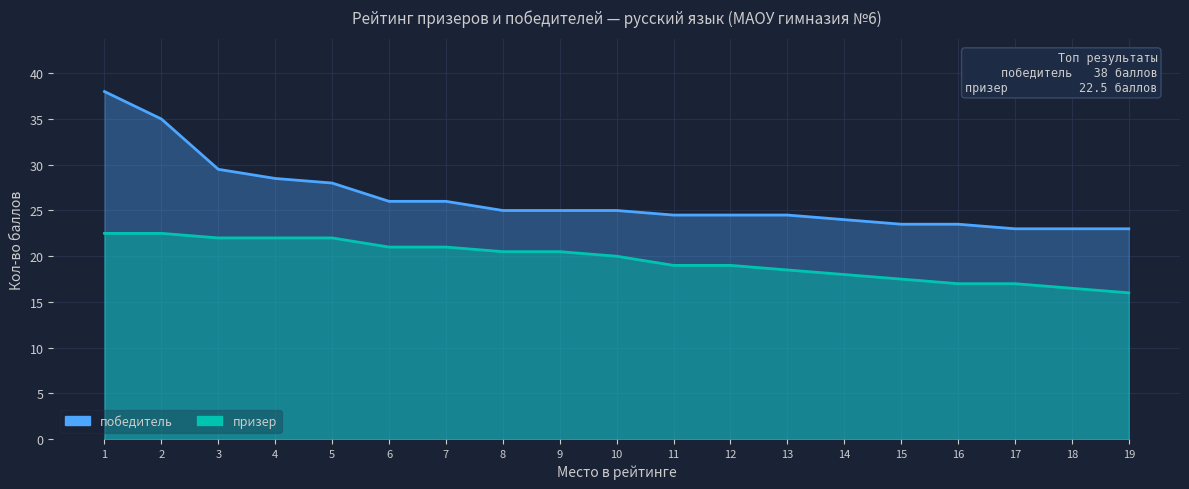

What is the difference between the maximum and minimum values in the победитель series?

15.0